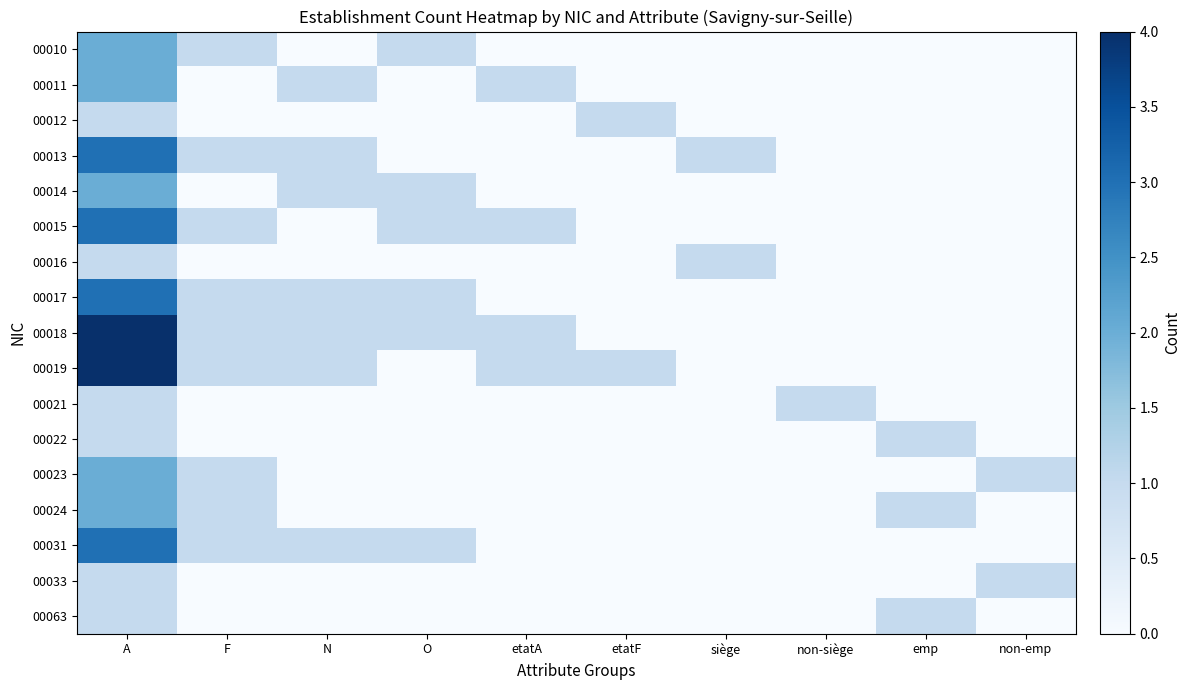

Reading left to right, extract all data points from this chart.

00010: A=2	F=1	N=0	O=1	etatA=0	etatF=0	siège=0	non-siège=0	emp=0	non-emp=0
00011: A=2	F=0	N=1	O=0	etatA=1	etatF=0	siège=0	non-siège=0	emp=0	non-emp=0
00012: A=1	F=0	N=0	O=0	etatA=0	etatF=1	siège=0	non-siège=0	emp=0	non-emp=0
00013: A=3	F=1	N=1	O=0	etatA=0	etatF=0	siège=1	non-siège=0	emp=0	non-emp=0
00014: A=2	F=0	N=1	O=1	etatA=0	etatF=0	siège=0	non-siège=0	emp=0	non-emp=0
00015: A=3	F=1	N=0	O=1	etatA=1	etatF=0	siège=0	non-siège=0	emp=0	non-emp=0
00016: A=1	F=0	N=0	O=0	etatA=0	etatF=0	siège=1	non-siège=0	emp=0	non-emp=0
00017: A=3	F=1	N=1	O=1	etatA=0	etatF=0	siège=0	non-siège=0	emp=0	non-emp=0
00018: A=4	F=1	N=1	O=1	etatA=1	etatF=0	siège=0	non-siège=0	emp=0	non-emp=0
00019: A=4	F=1	N=1	O=0	etatA=1	etatF=1	siège=0	non-siège=0	emp=0	non-emp=0
00021: A=1	F=0	N=0	O=0	etatA=0	etatF=0	siège=0	non-siège=1	emp=0	non-emp=0
00022: A=1	F=0	N=0	O=0	etatA=0	etatF=0	siège=0	non-siège=0	emp=1	non-emp=0
00023: A=2	F=1	N=0	O=0	etatA=0	etatF=0	siège=0	non-siège=0	emp=0	non-emp=1
00024: A=2	F=1	N=0	O=0	etatA=0	etatF=0	siège=0	non-siège=0	emp=1	non-emp=0
00031: A=3	F=1	N=1	O=1	etatA=0	etatF=0	siège=0	non-siège=0	emp=0	non-emp=0
00033: A=1	F=0	N=0	O=0	etatA=0	etatF=0	siège=0	non-siège=0	emp=0	non-emp=1
00063: A=1	F=0	N=0	O=0	etatA=0	etatF=0	siège=0	non-siège=0	emp=1	non-emp=0